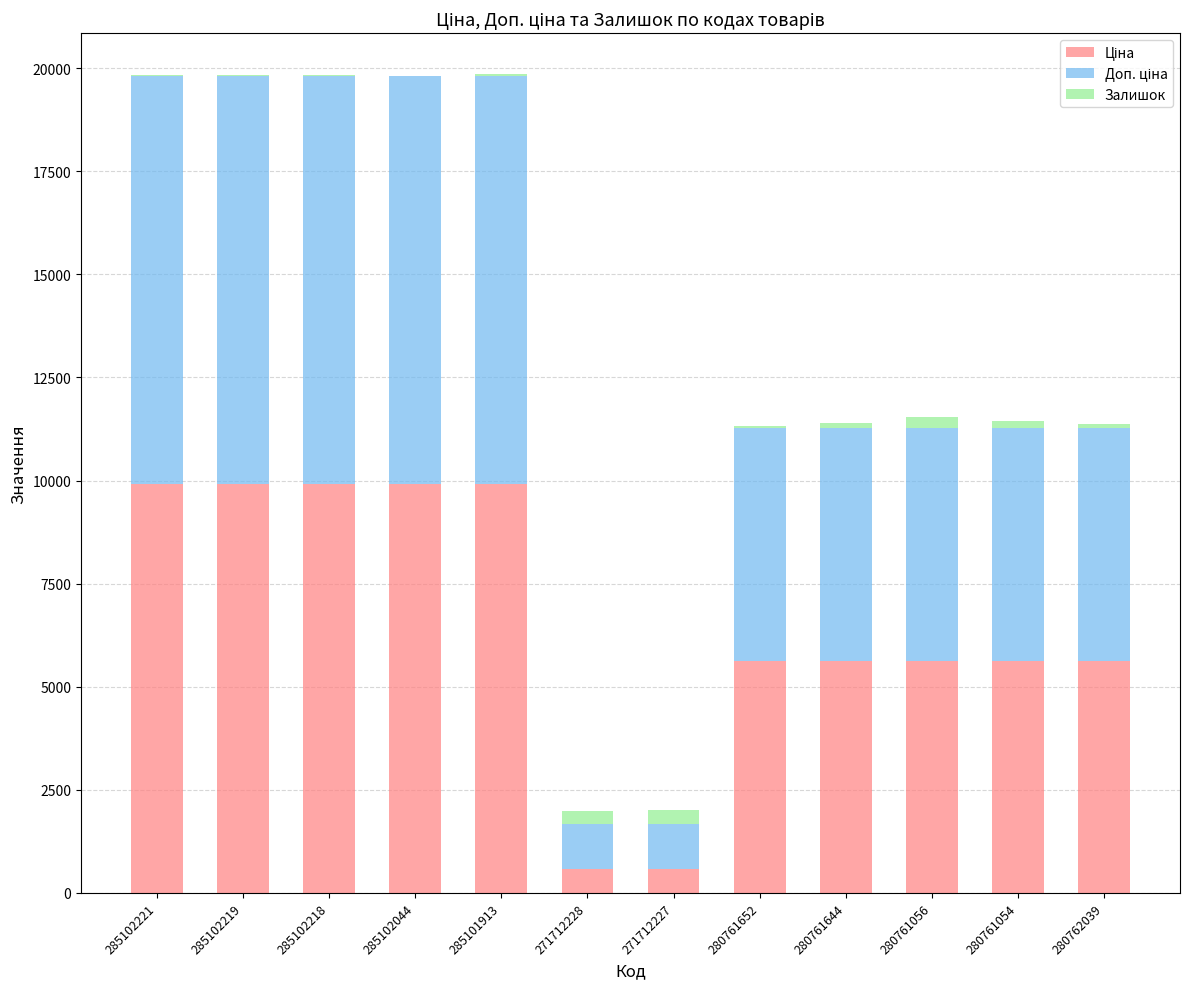

What position from the left is 285102219?

2